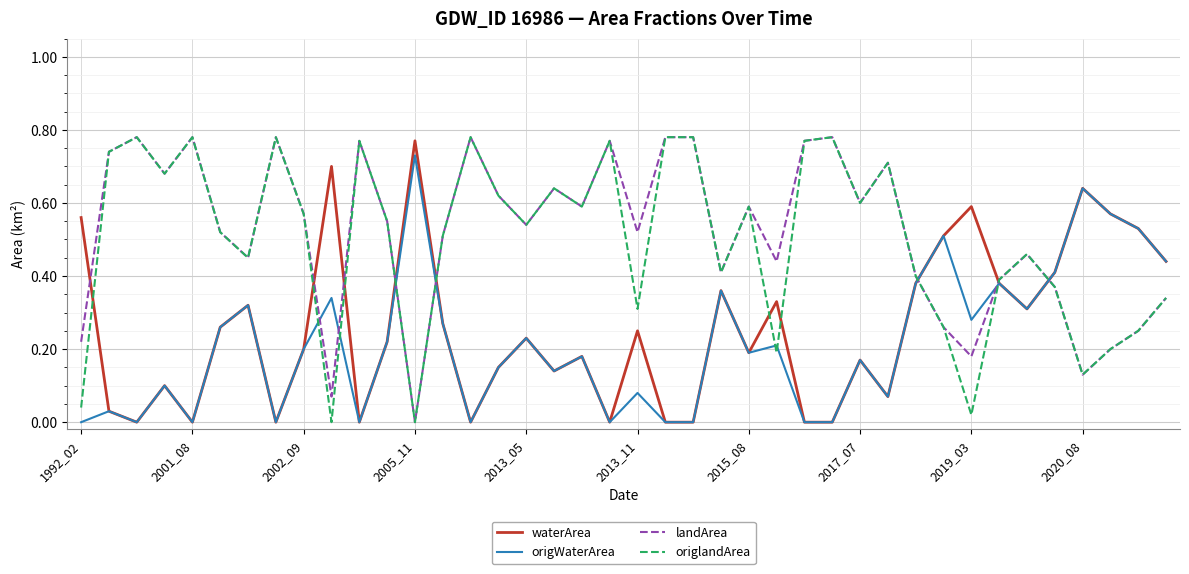

Is it true that waterArea equals -0.5 at 2001_08?

False